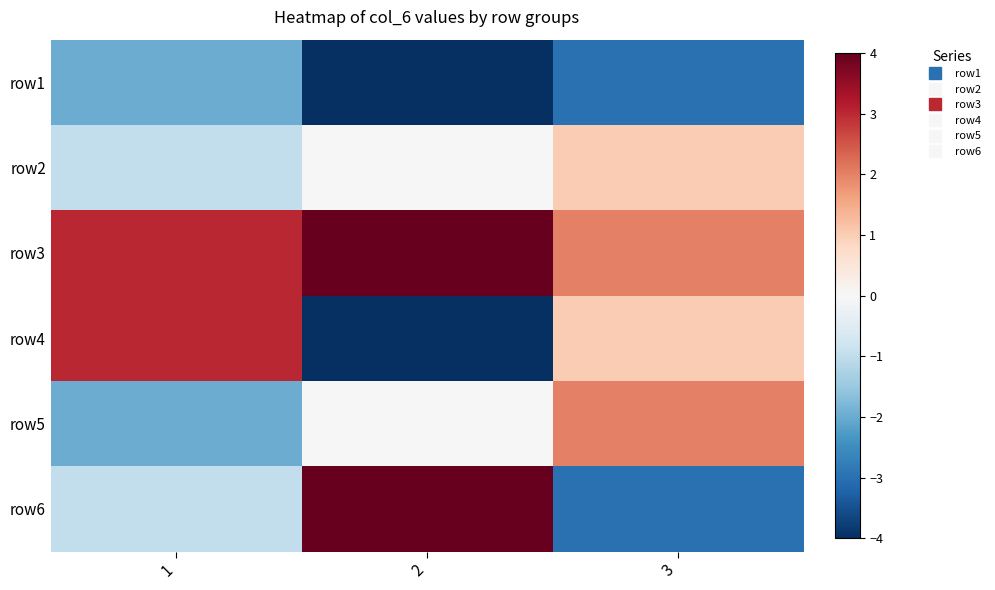

How many data points does each series have?

3